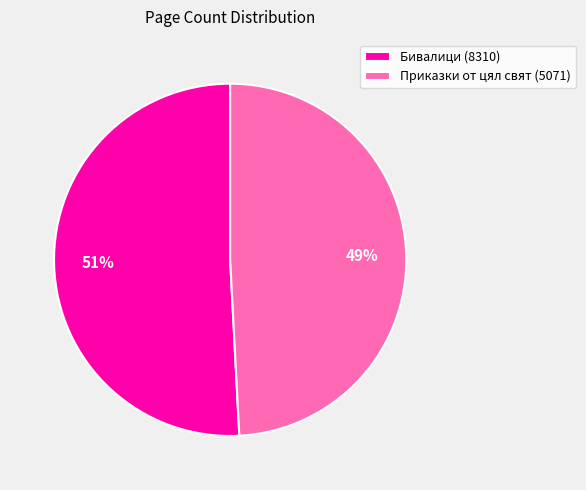

Which slice represents more than half of the pie?

Бивалици (8310)